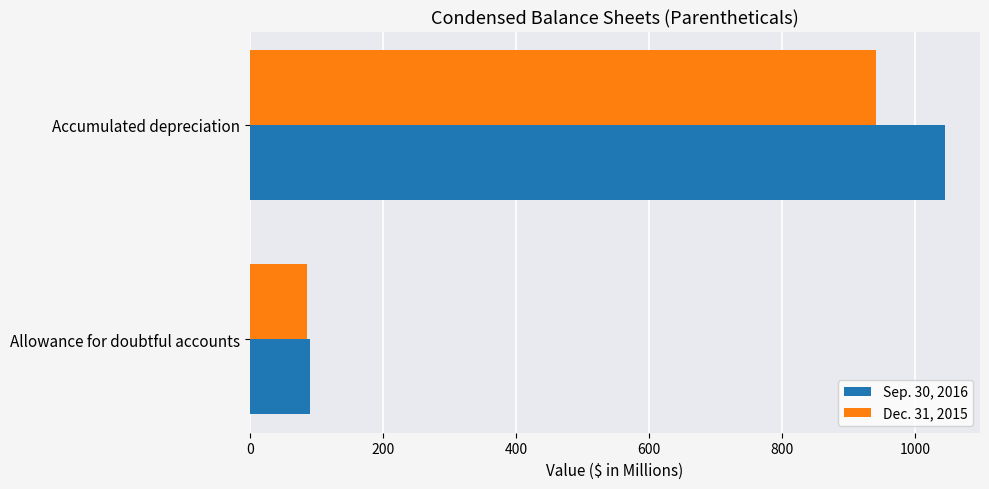

At which category is the sum across all series the highest?

Accumulated depreciation